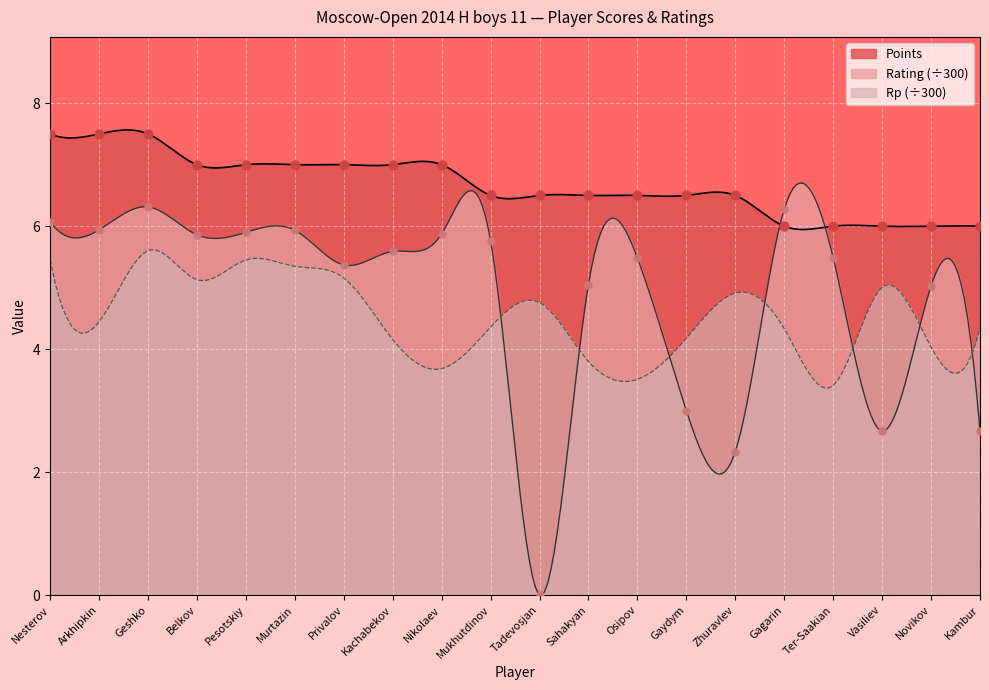

At which category is the sum across all series the highest?

Geshko